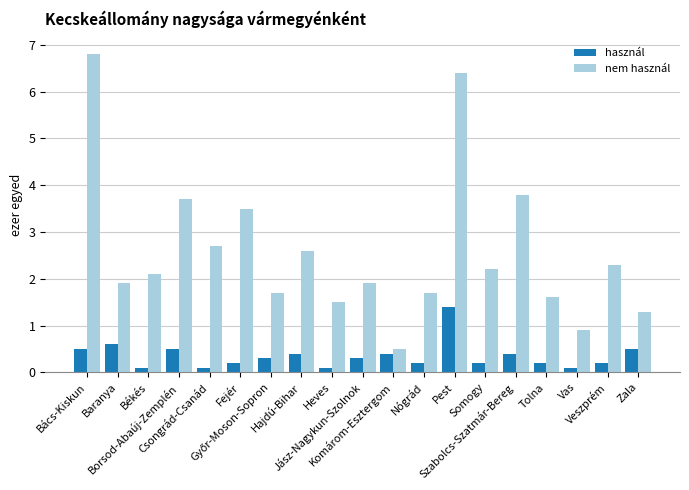

Which series has the widest spread of values?

nem használ